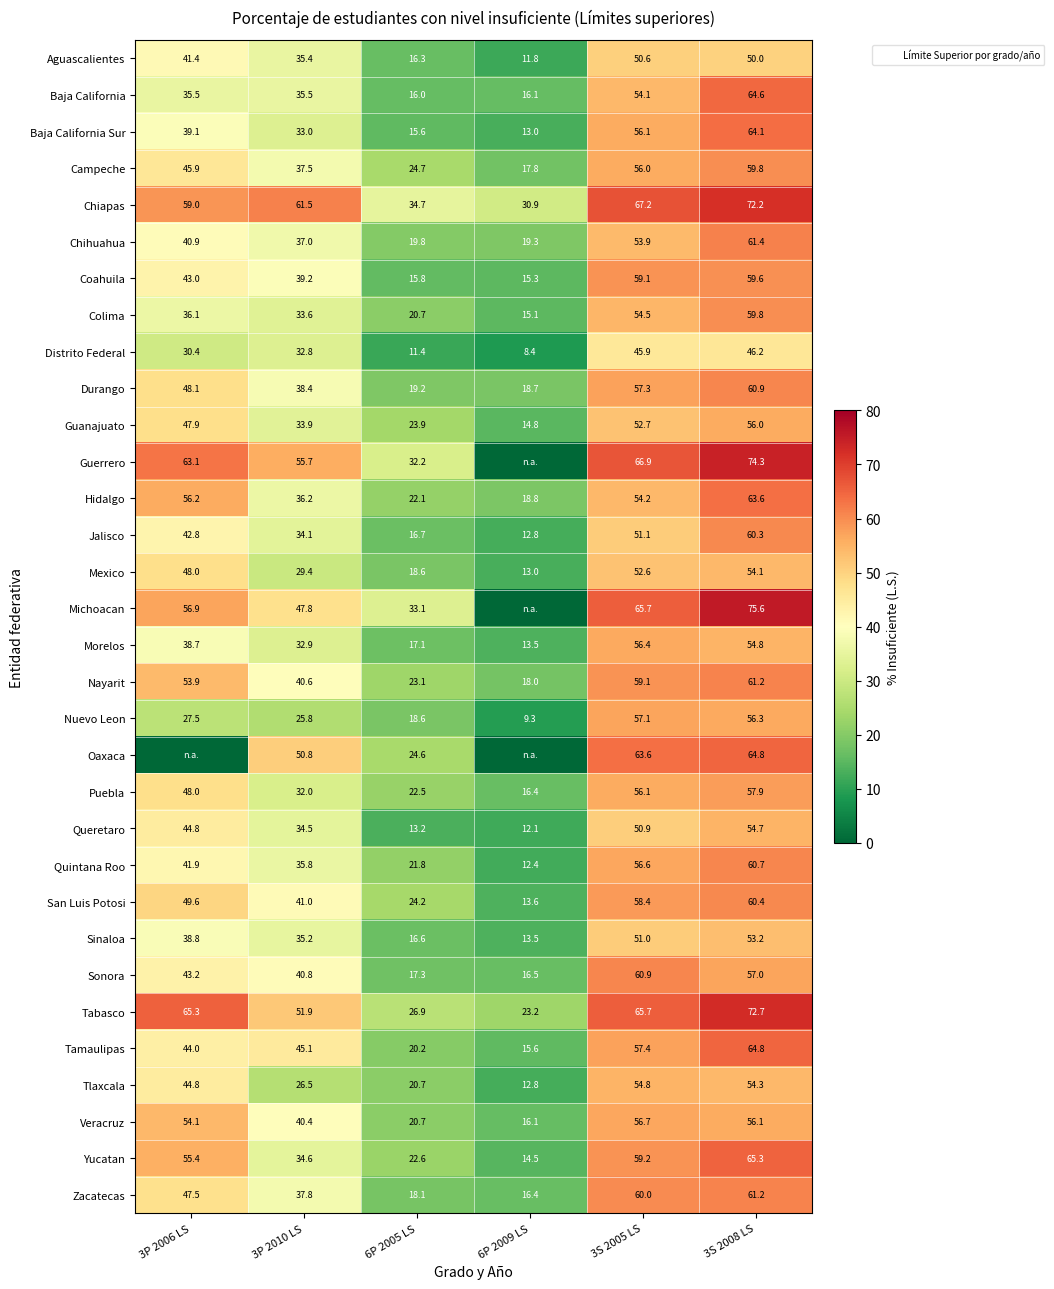

What is the spread (max minus min) of values at 3S 2008 LS?

29.4